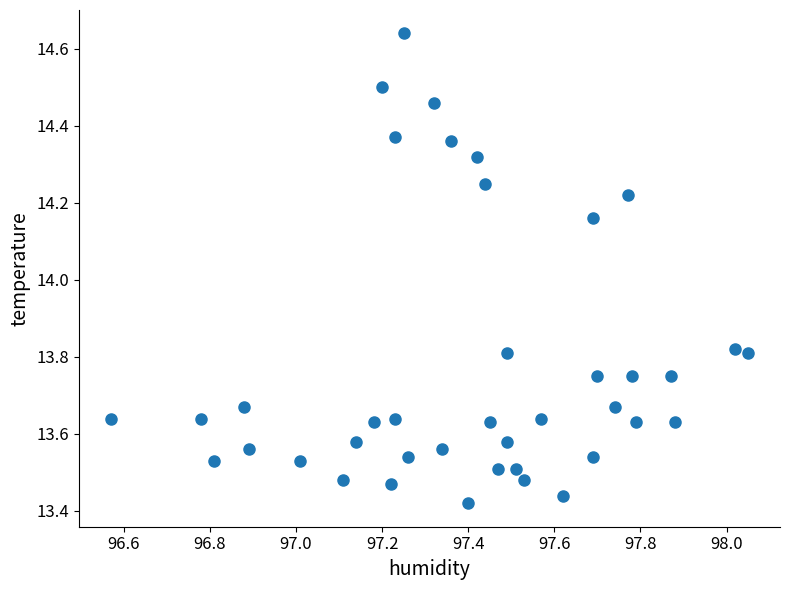

What is the range of Y values (max minus min)?

1.2